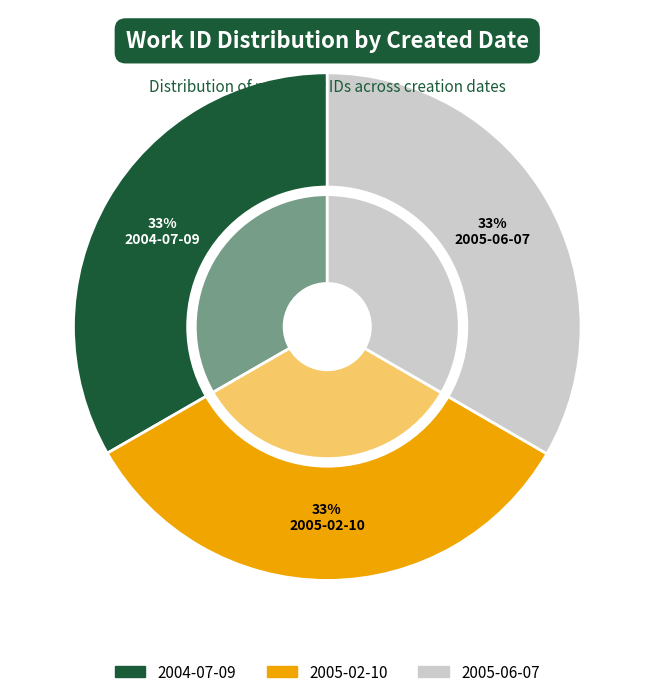

How much of the chart is everything except 2005-06-07?

66.6%